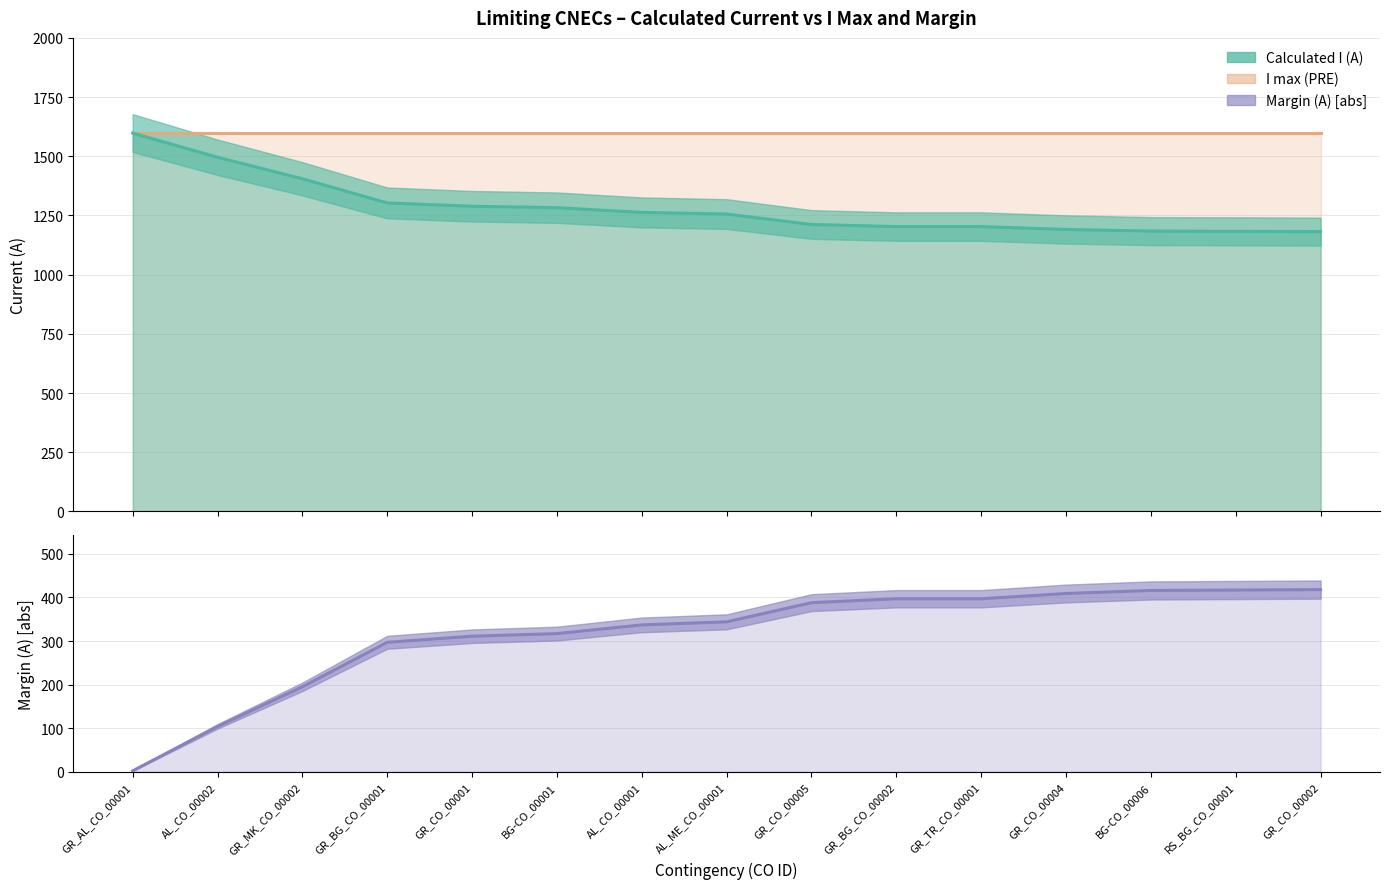

The value of Margin (A) at AL_CO_00001 is -467. True or false?

False